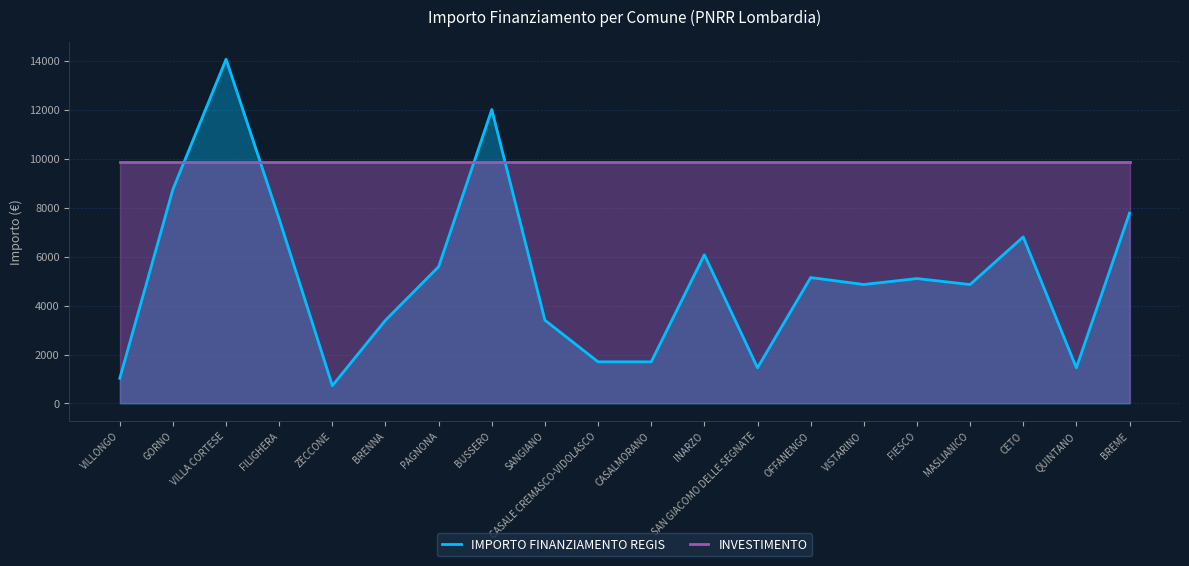

What is the total value across all series at PAGNONA?

15433.1